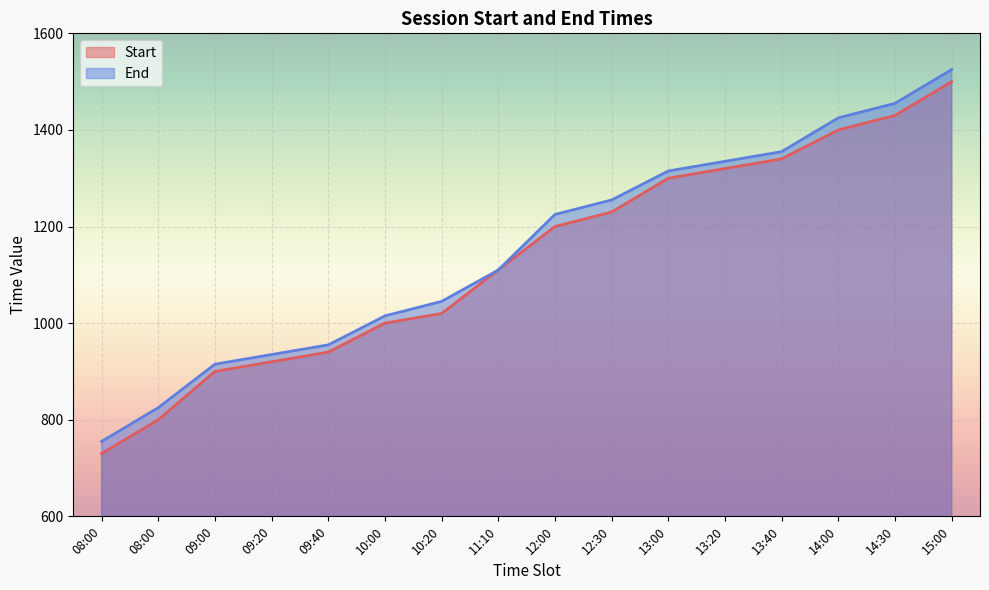

What is the label of the 15th point from the right?

08:00